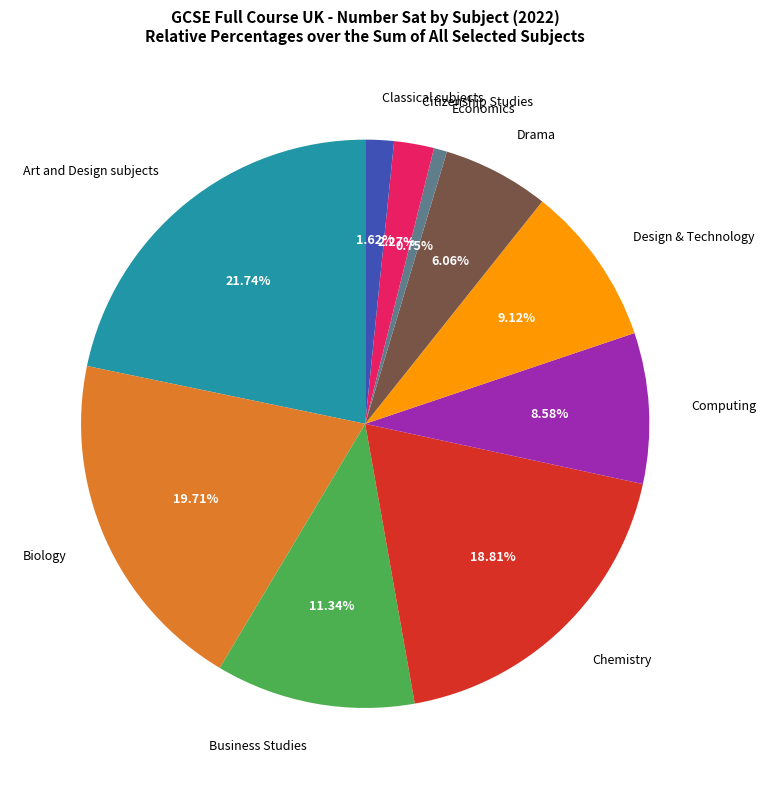

Is there any slice that represents more than half of the pie?

No